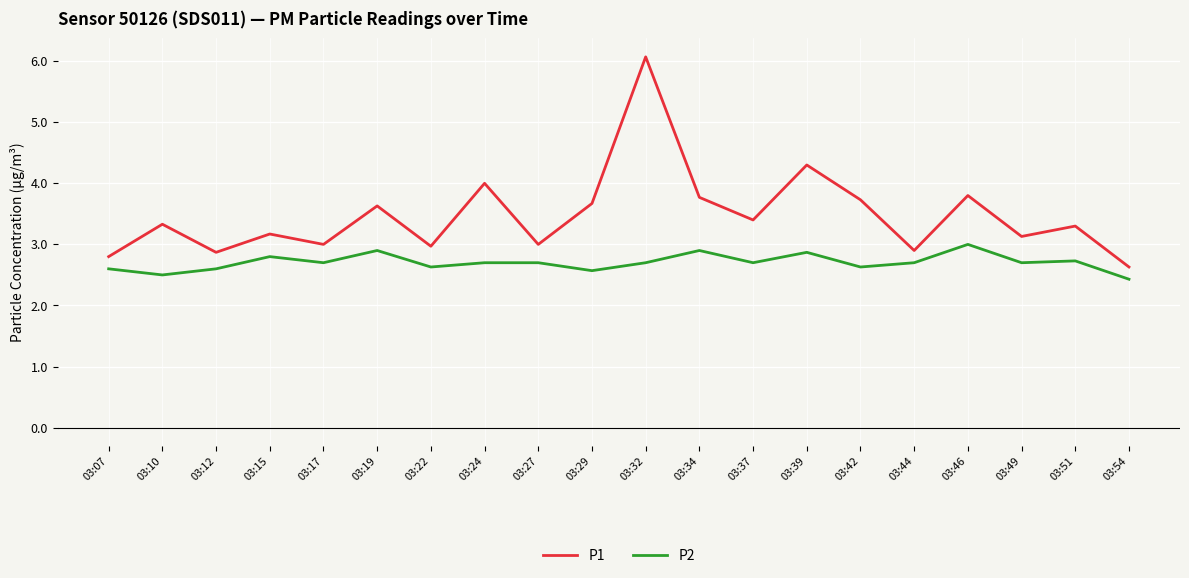

What is the spread (max minus min) of values at 03:44?

0.2